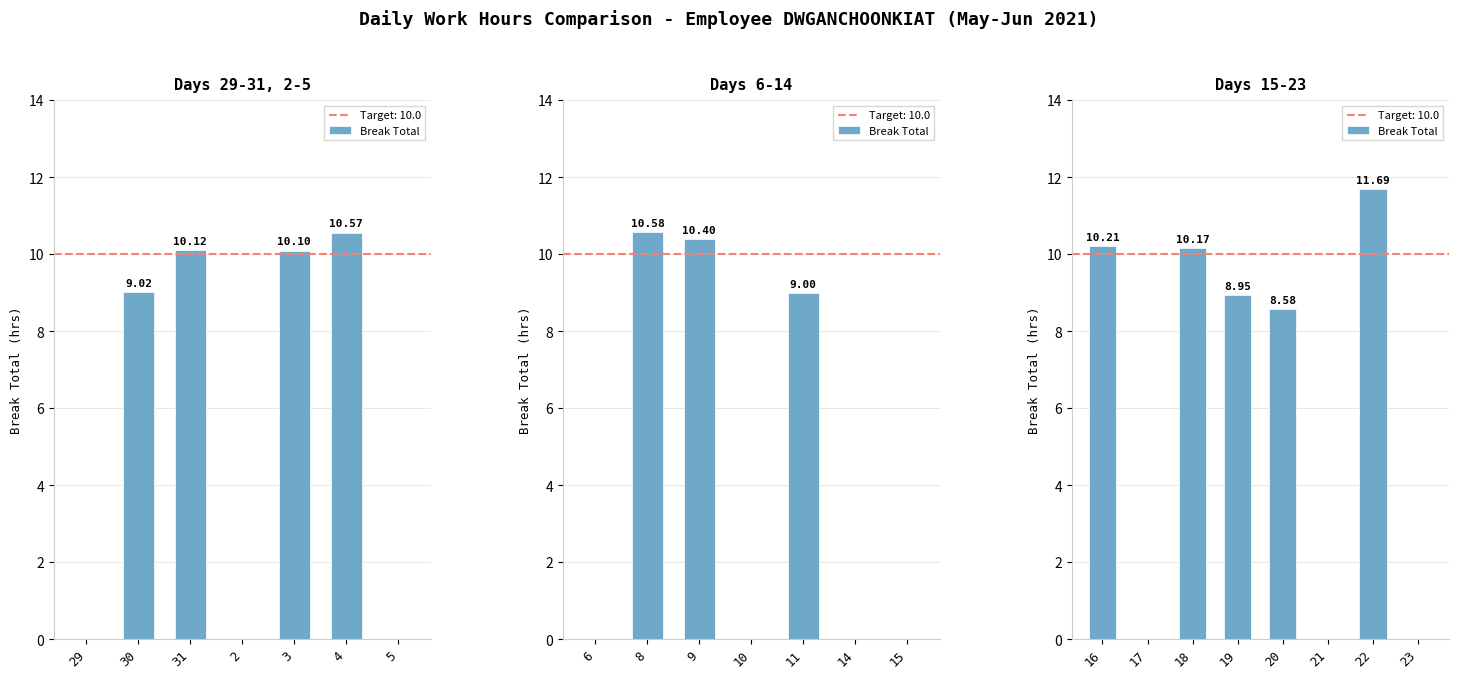

What is the value of the 1st bar from the left?

10.2